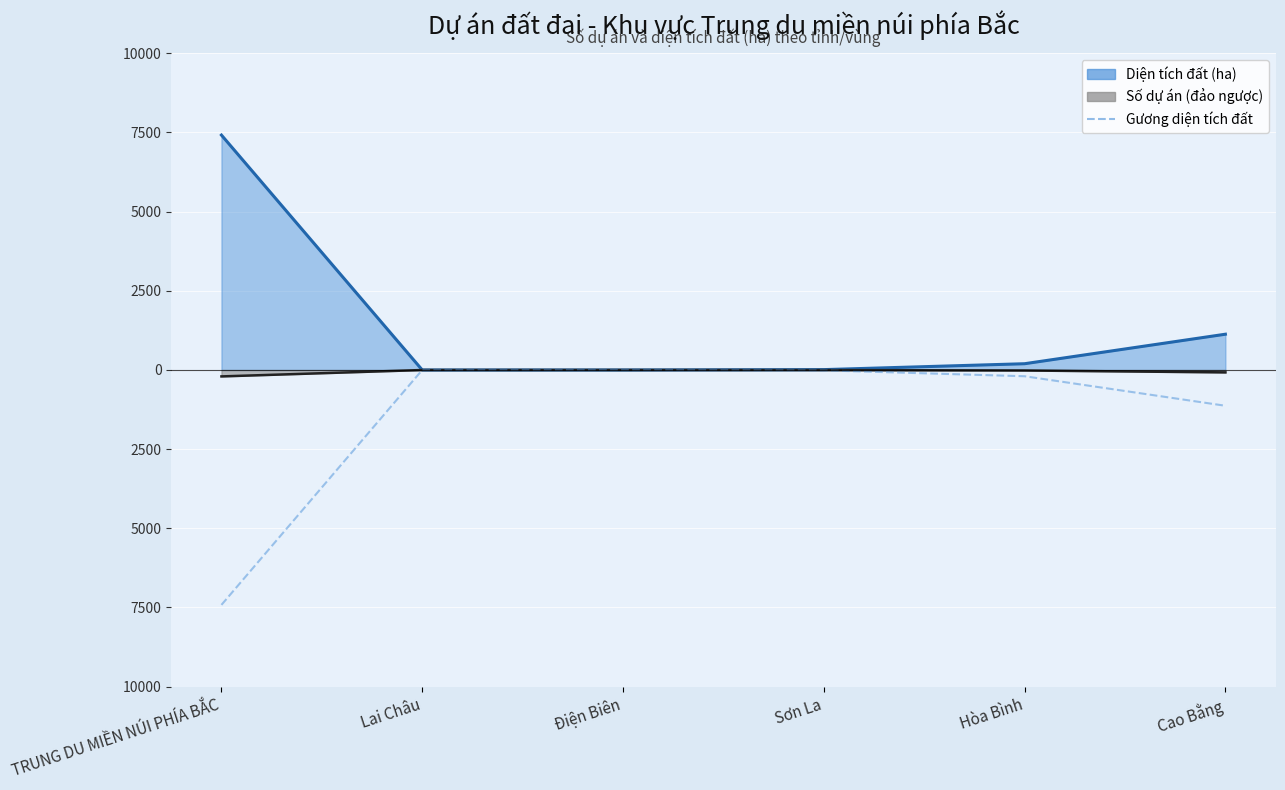

Reading right to left, list all the values displayed in this chart.

Cao Bằng=-1129.7	Hòa Bình=-197.8	Sơn La=-11.7	Điện Biên=-0.0	Lai Châu=-0.1	TRUNG DU MIỀN NÚI PHÍA BẮC=-7417.8